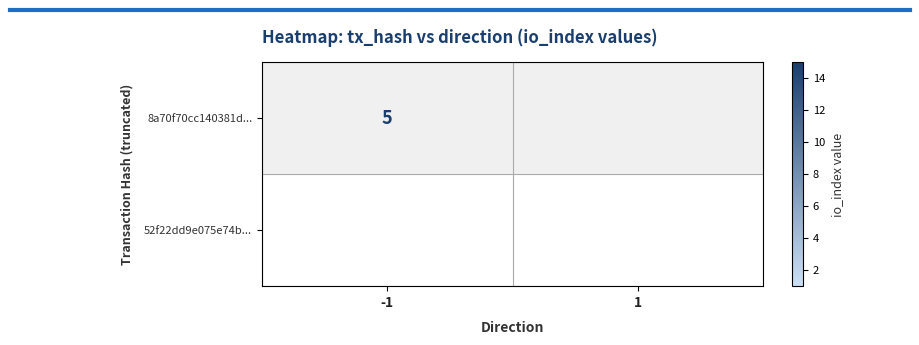

Is it true that 8a70f70cc140381d... equals 8 at -1?

False